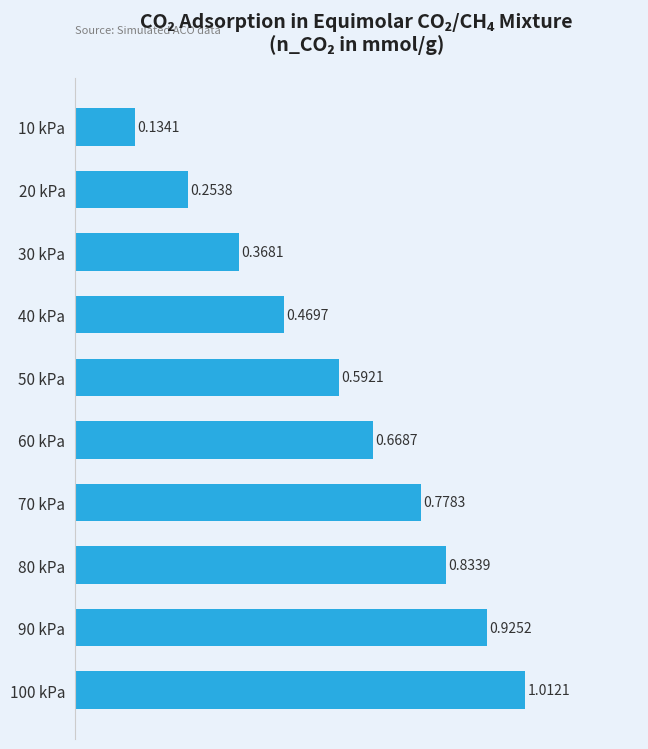

Which label corresponds to the largest value in the chart?

100 kPa